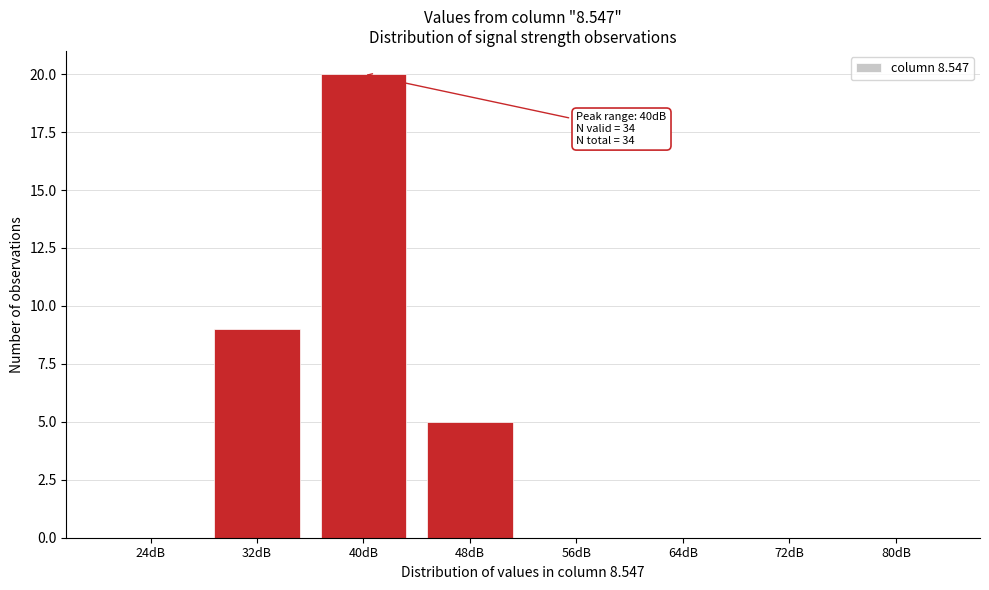

Reading left to right, extract all data points from this chart.

24dB=0	32dB=9	40dB=20	48dB=5	56dB=0	64dB=0	72dB=0	80dB=0